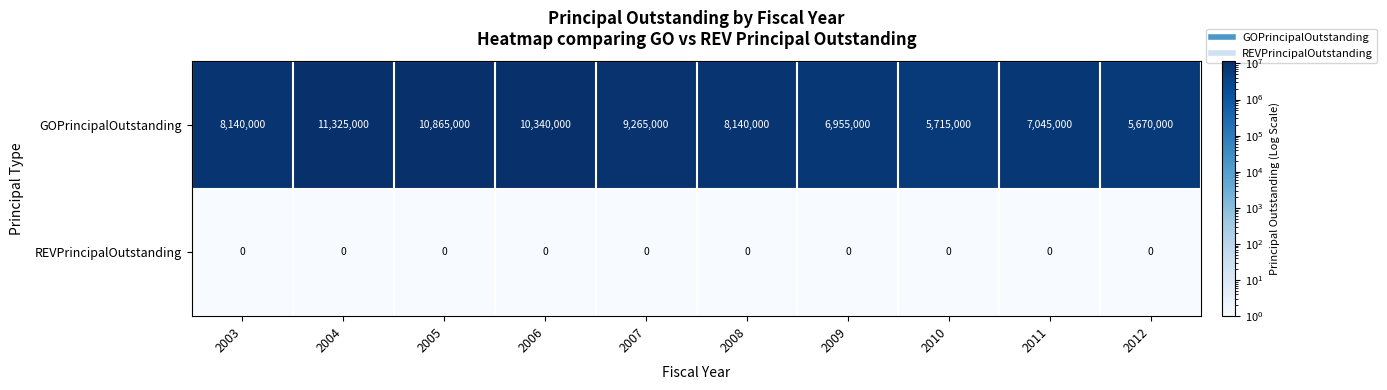

Rank the series by their maximum value, from highest to lowest.

GOPrincipalOutstanding, REVPrincipalOutstanding